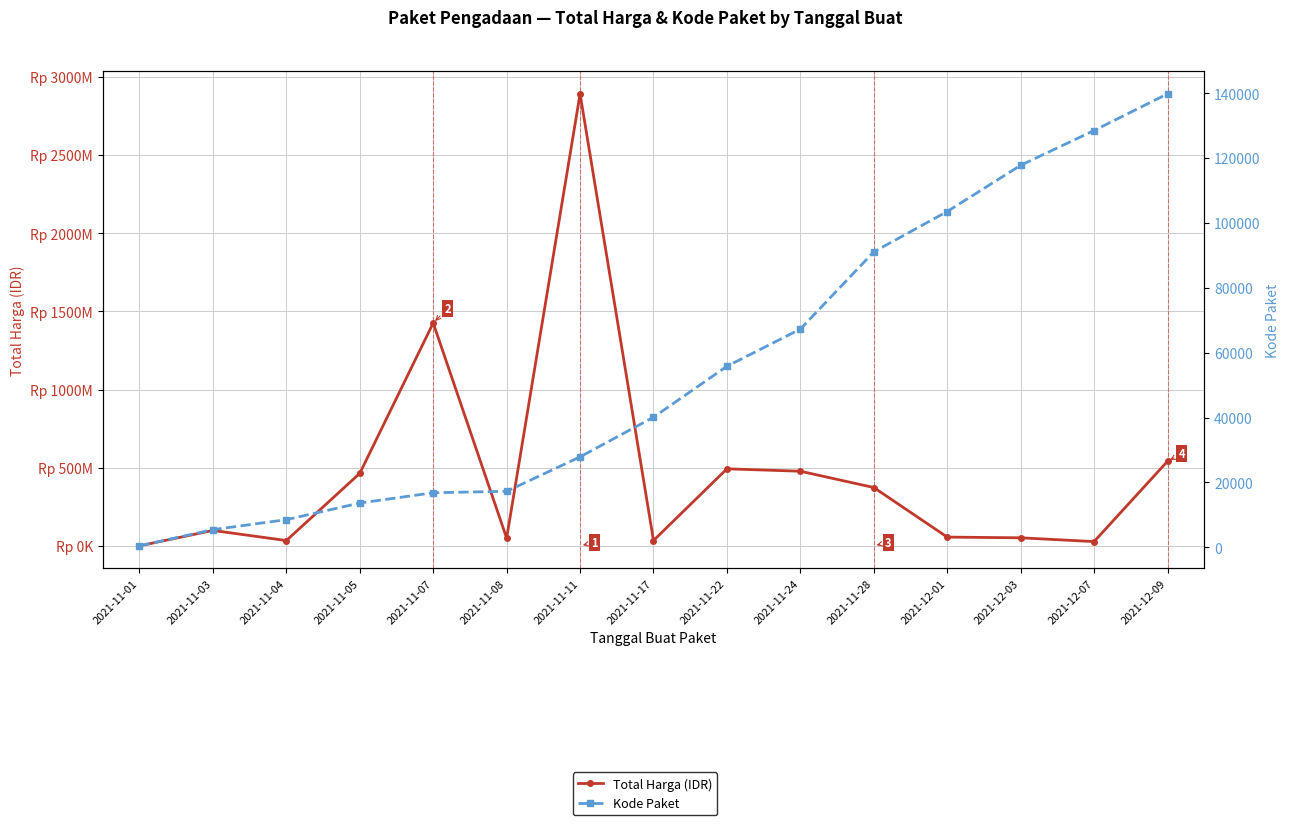

Which series has the largest total across all categories?

Total Harga (IDR)